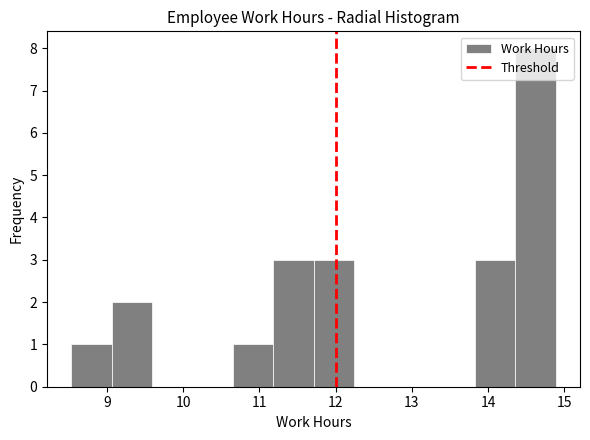

Reading left to right, transcribe this chart: for each bar, give the range it covers on the x-axis and its height. Neither the bar edges nor the heights are printed on the chart, so give them approximately, as read against the axes.

8.53 to 9.06: 1
9.06 to 9.59: 2
9.59 to 10.12: 0
10.12 to 10.65: 0
10.65 to 11.18: 1
11.18 to 11.71: 3
11.71 to 12.24: 3
12.24 to 12.77: 0
12.77 to 13.30: 0
13.30 to 13.83: 0
13.83 to 14.36: 3
14.36 to 14.89: 8